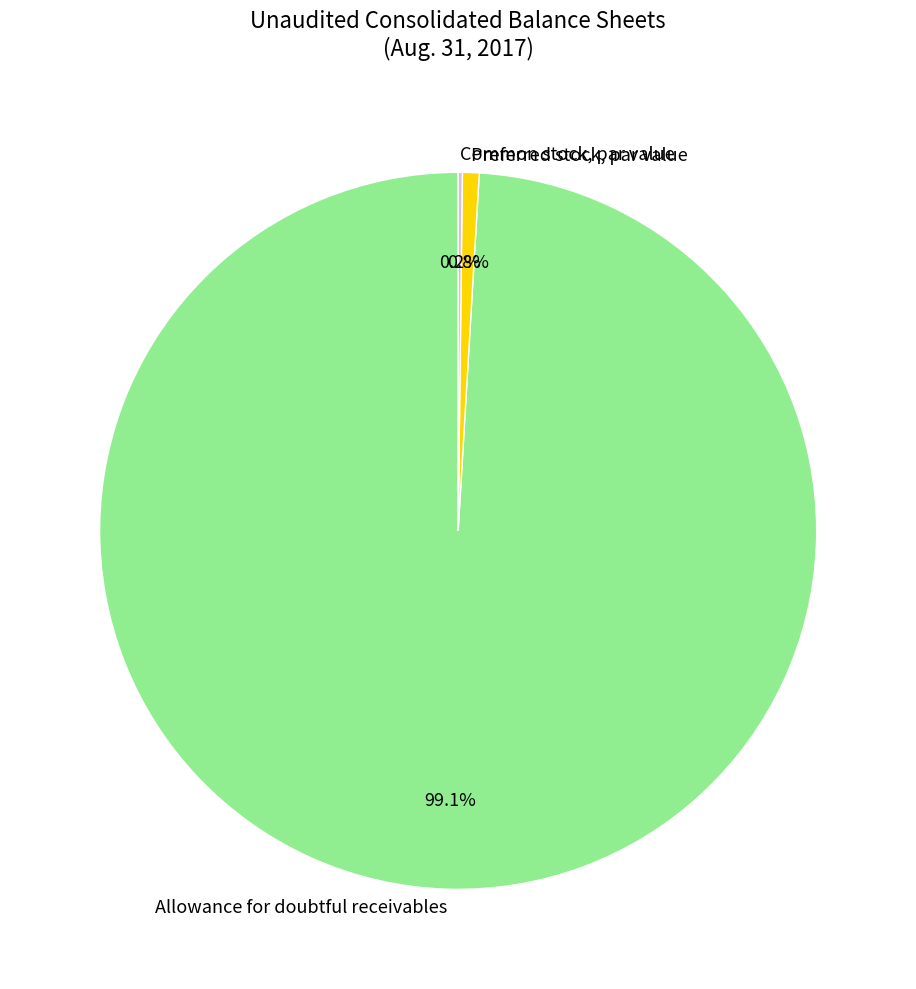

What portion of the pie excludes Preferred stock, par value?

99.2%